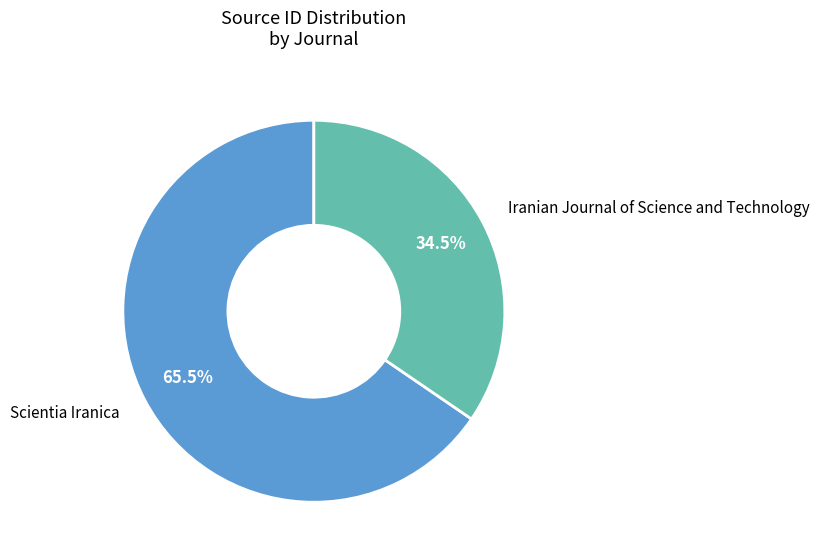

Does any single category account for the majority?

Yes